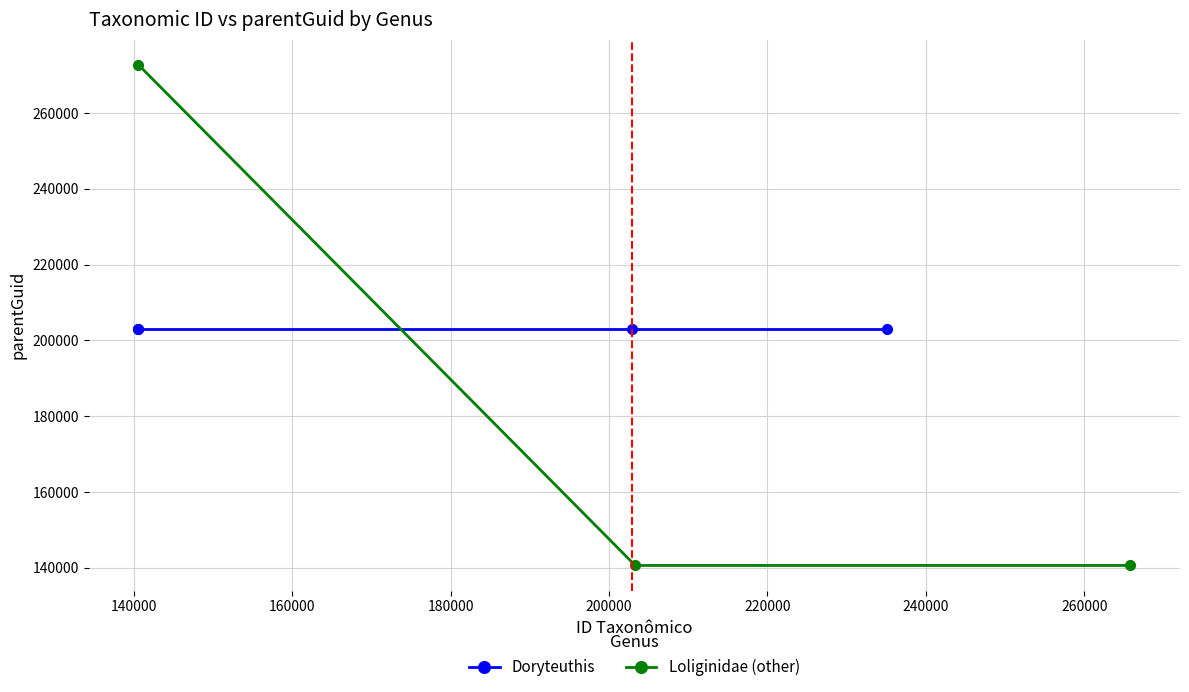

Is the value of Loliginidae (other) at Doryteuthis pleii greater than the value of Doryteuthis at Doryteuthis sanpaulensis?

No